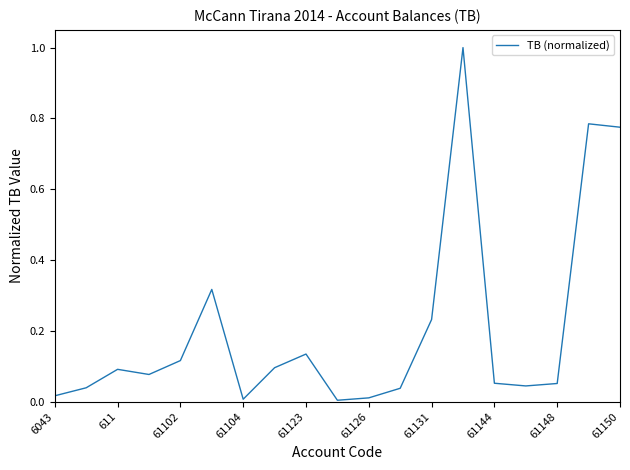

What is the maximum value shown in the chart?

1.0